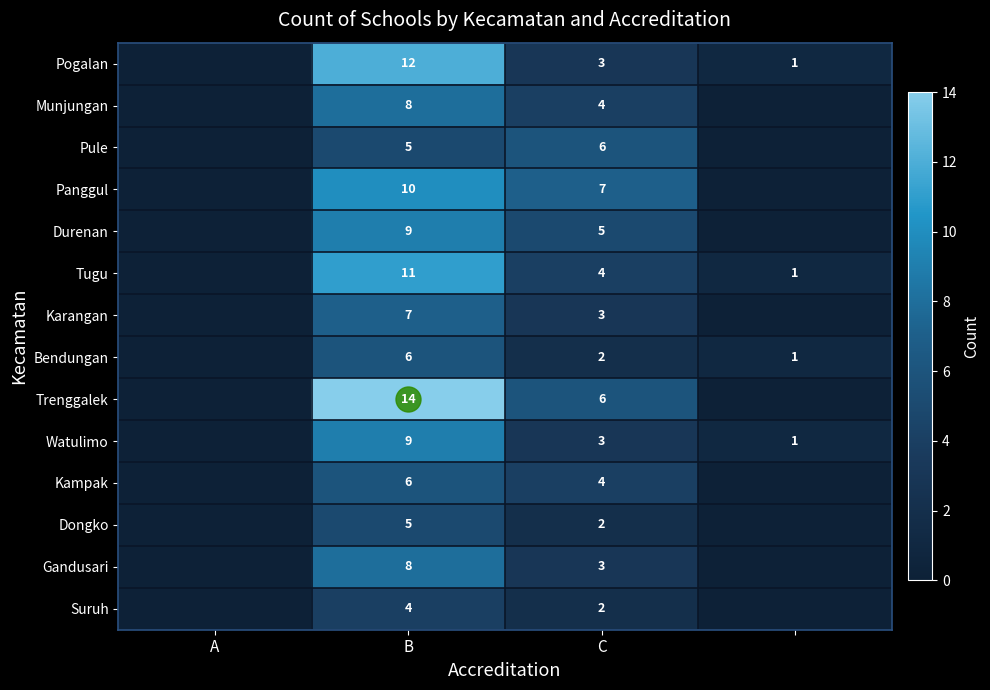

Is the value of Panggul at C greater than the value of Gandusari at C?

Yes